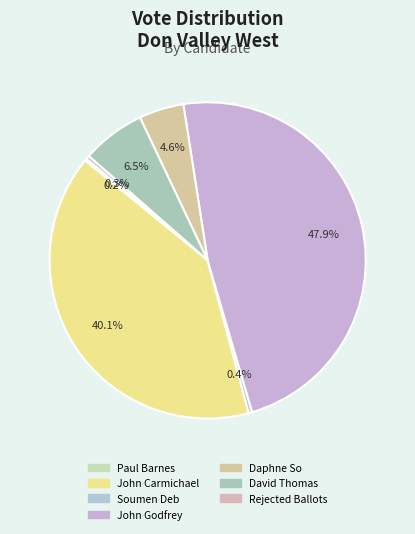

To the nearest percent, what is the difference between the largest and smallest slice percentages?

48%